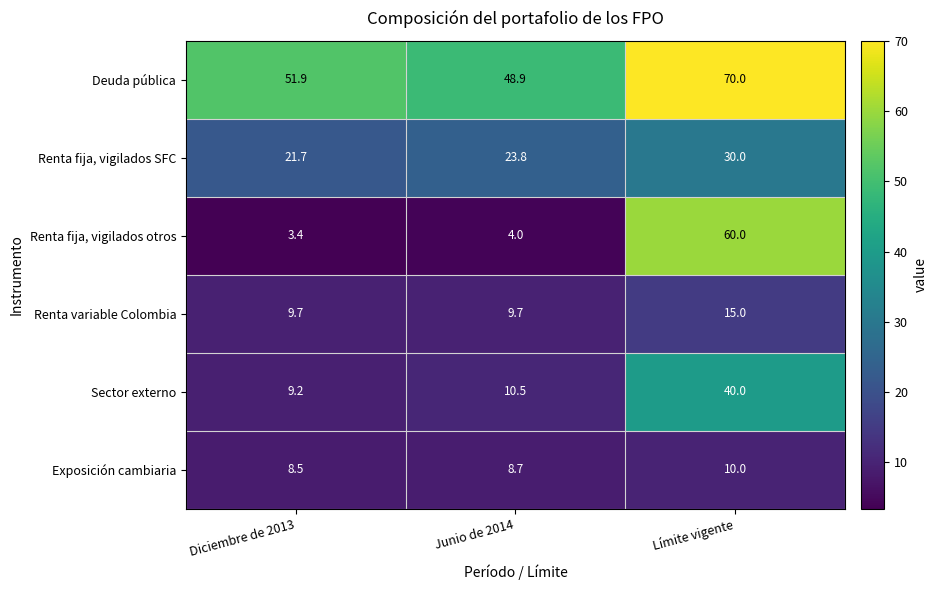

What is the highest value of the Renta fija, vigilados otros series?

60.0